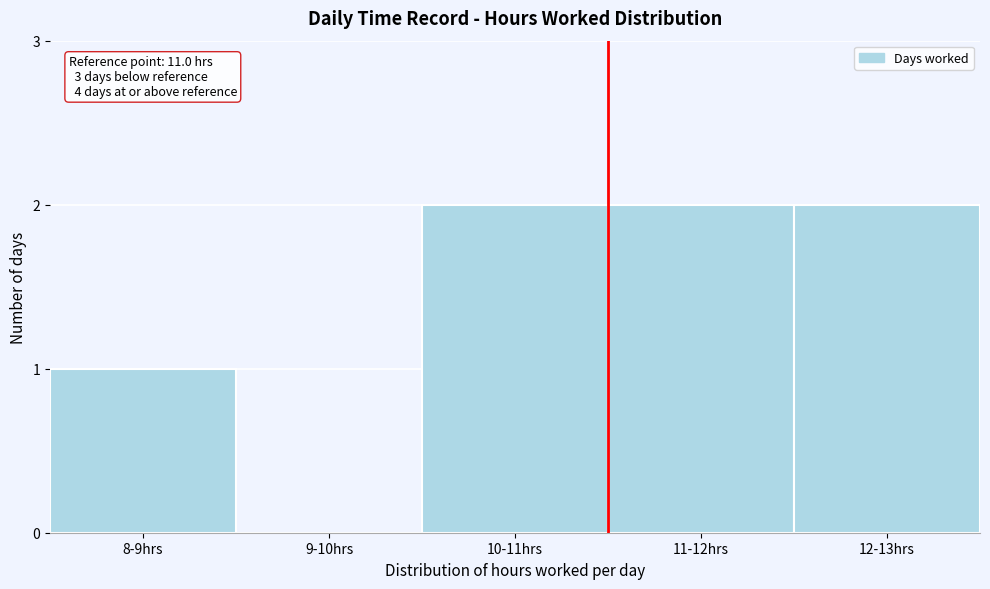

Reading right to left, what are all the values shown in this chart?

12-13hrs=2	11-12hrs=2	10-11hrs=2	9-10hrs=0	8-9hrs=1